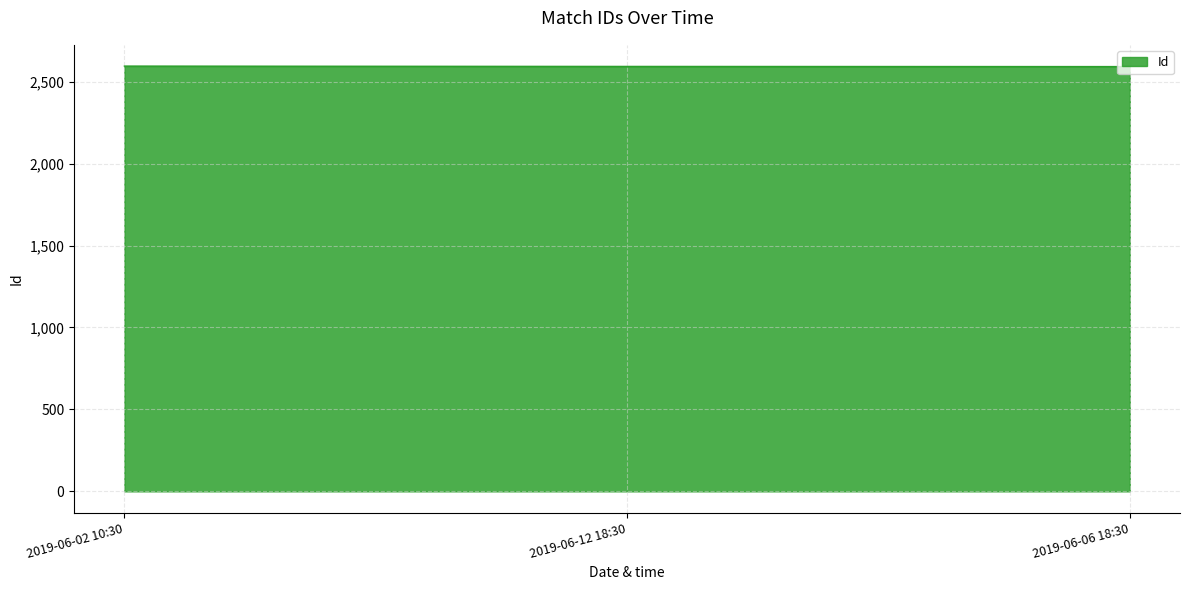

What is the smallest value displayed?

2592